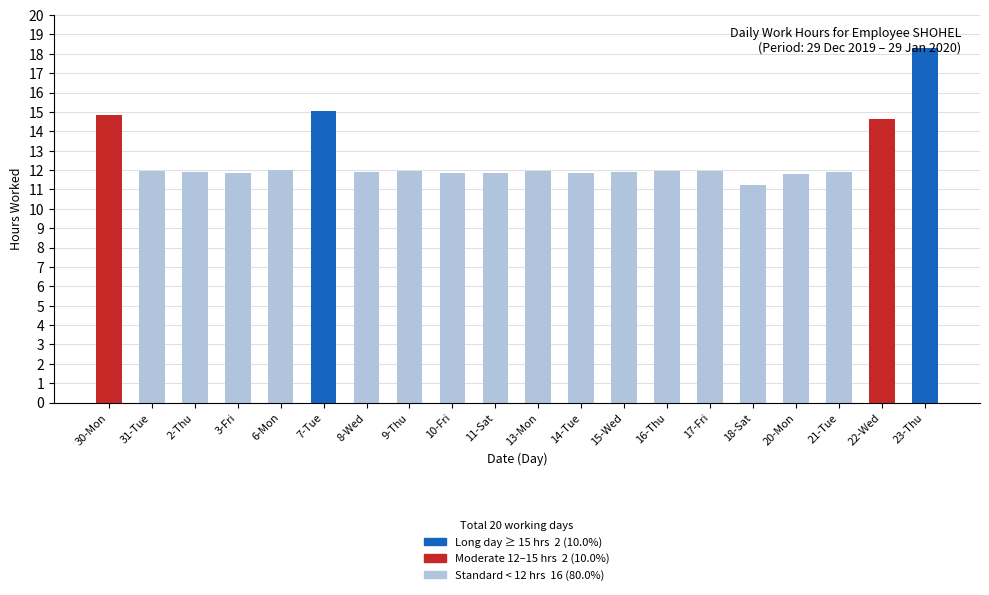

How many bars are there in total?

20